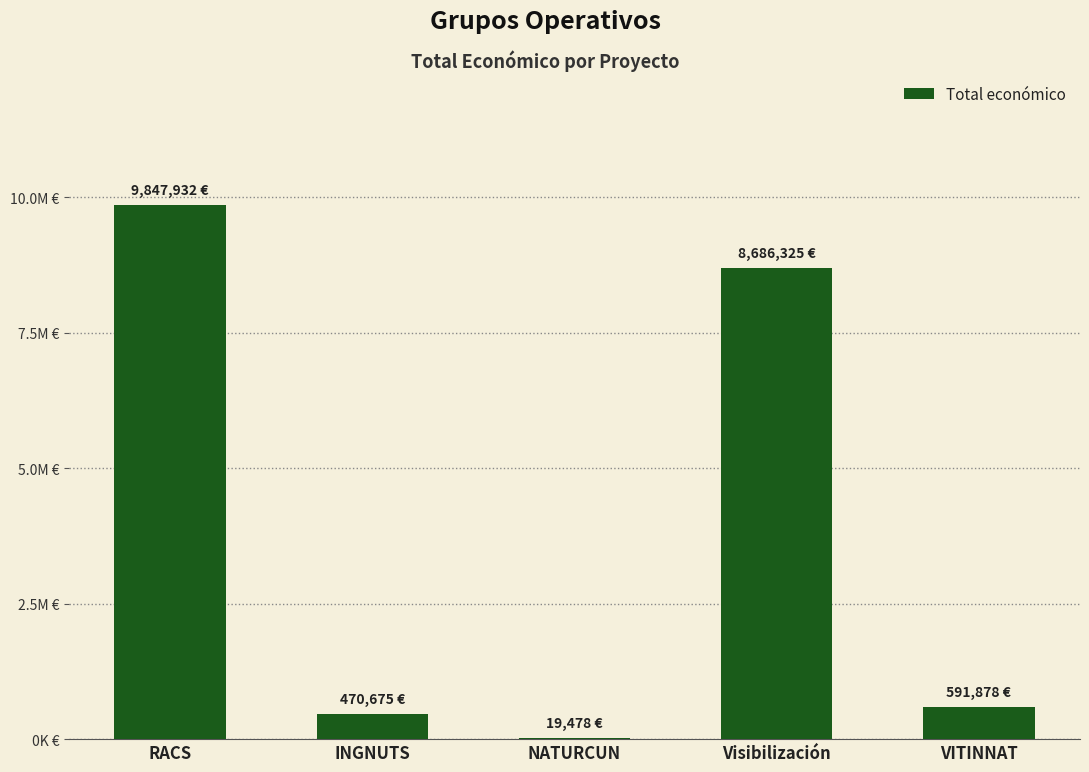

Where is the data nearest to the value 4933705?

Visibilización